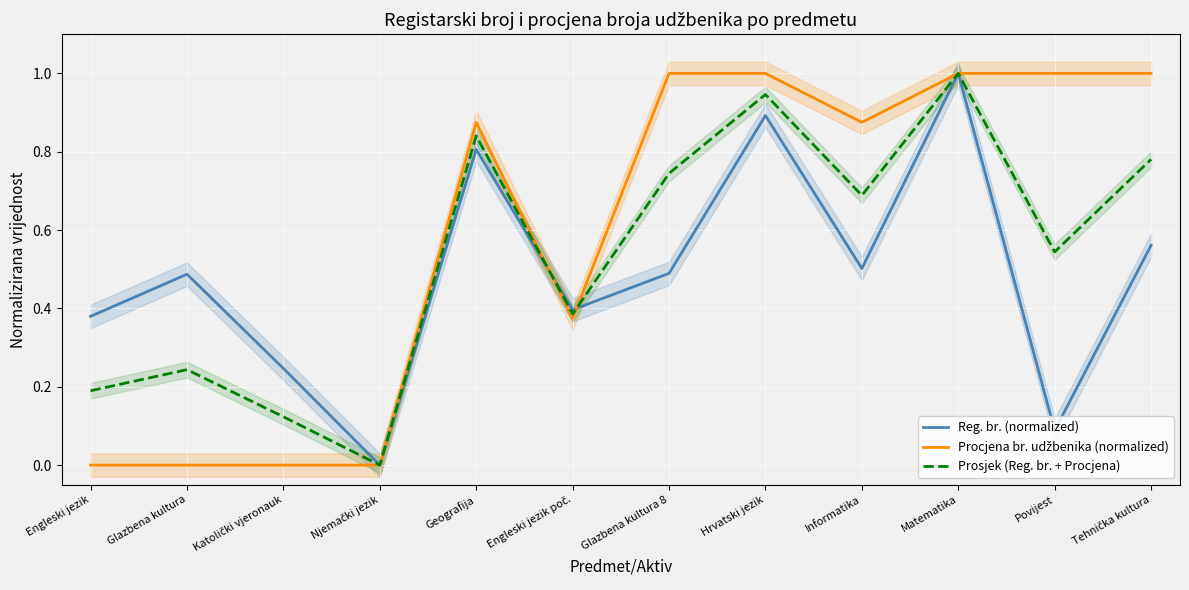

At which category does Prosjek (Reg. br. + Procjena) reach its first local peak?

Glazbena kultura